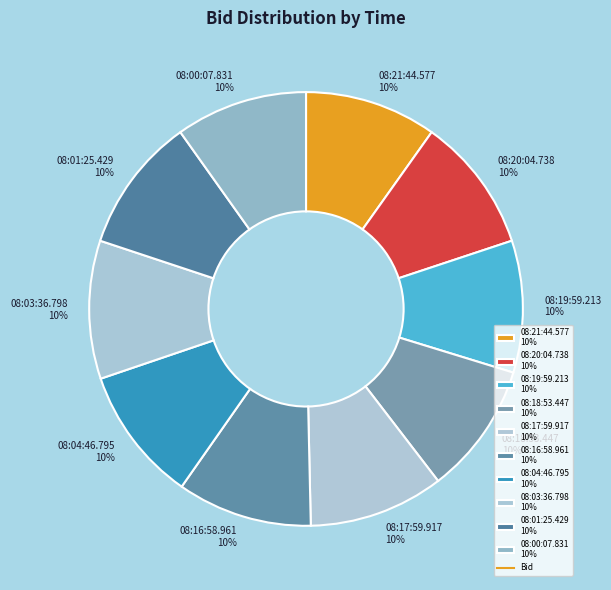

To the nearest percent, what portion does 08:18:53.447 represent?

10%